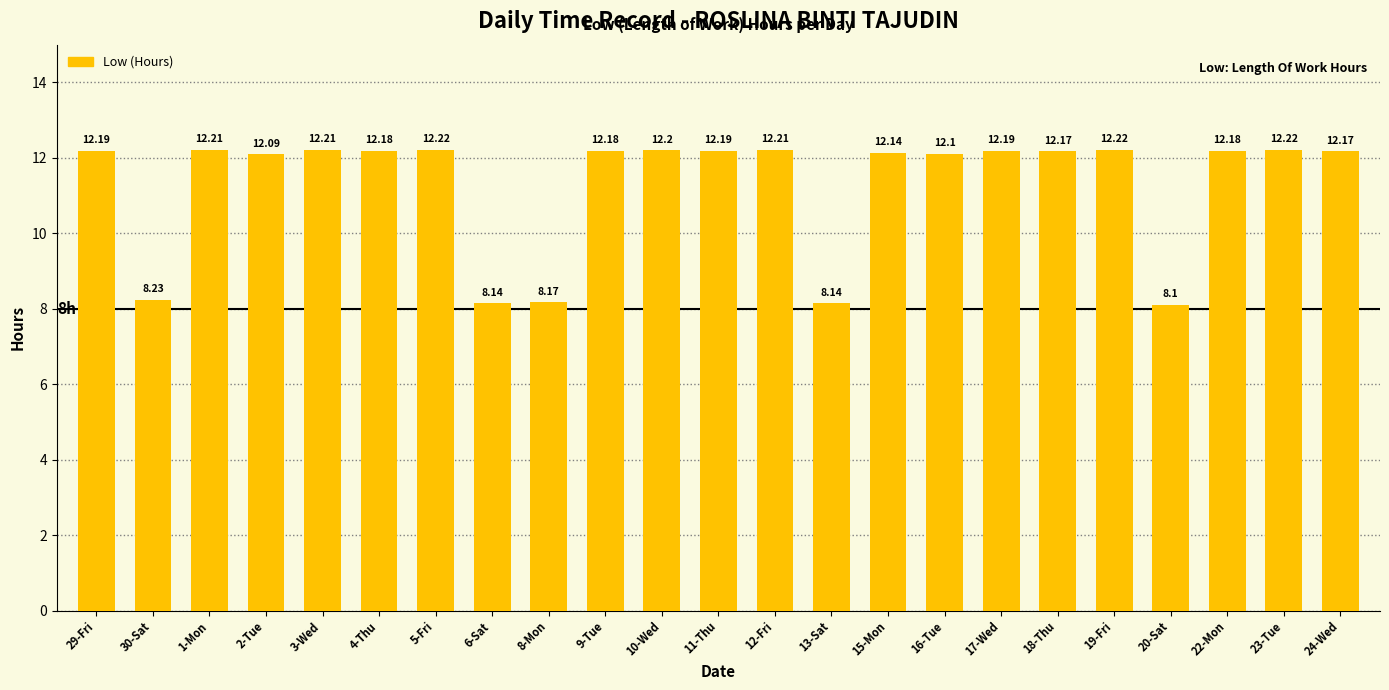

Approximately how many times larger is the value at 3-Wed compared to 20-Sat?

1.5